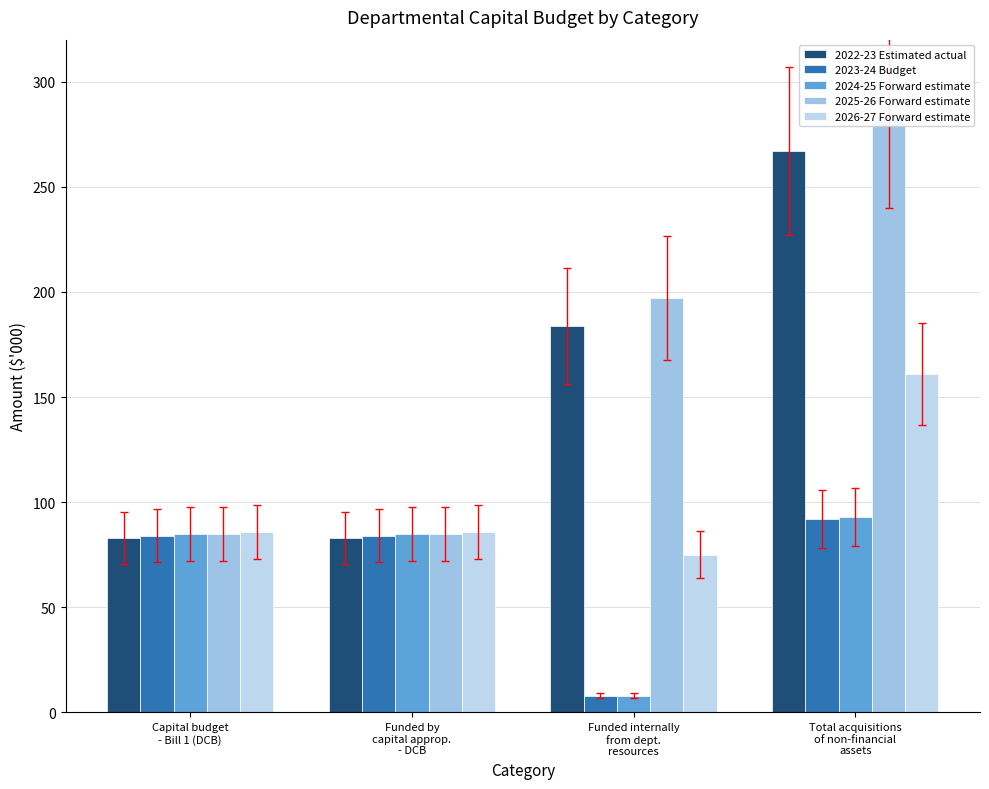

What is the total value across all series at Funded internally
from dept.
resources?

472